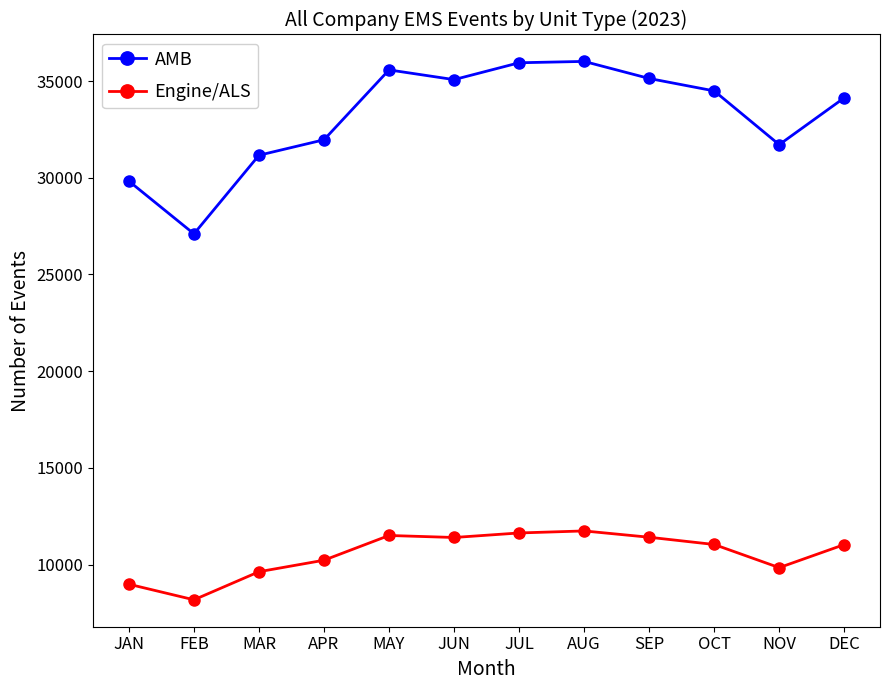

The Engine/ALS series shows 10225 at APR. True or false?

True